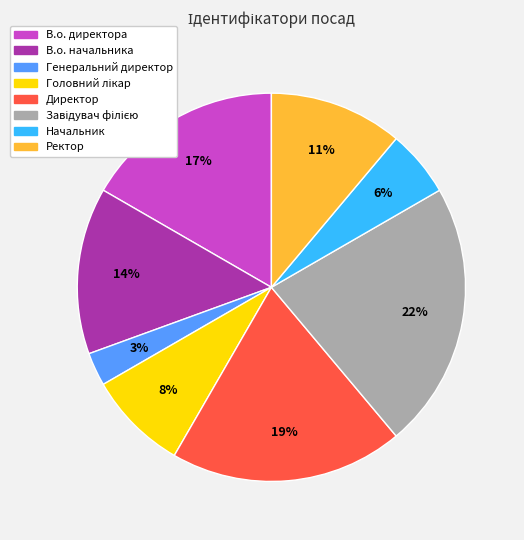

Count the number of slices in the pie.

8